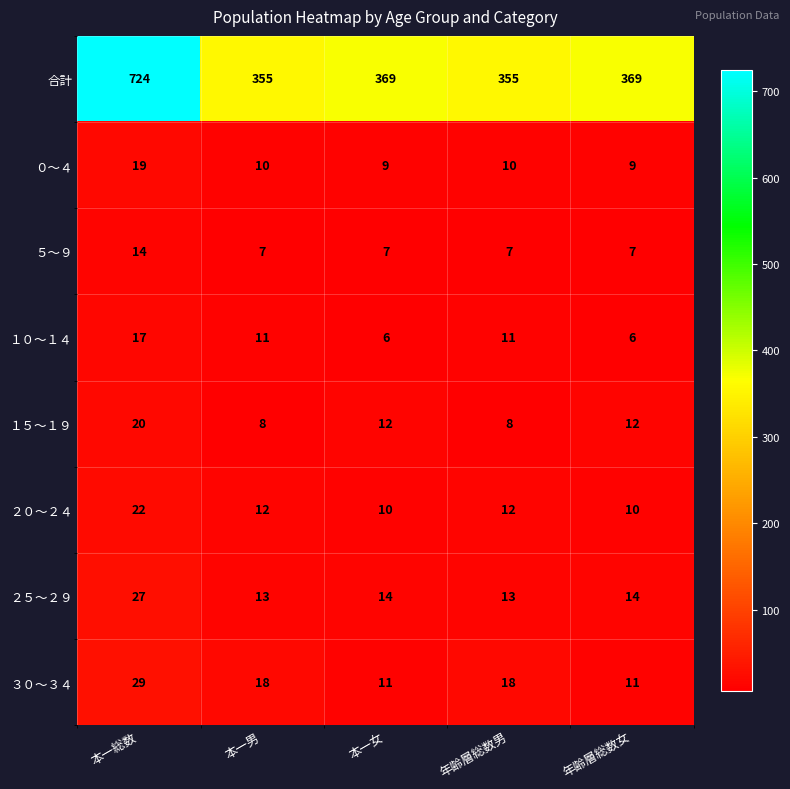

Count the number of categories in the chart.

5